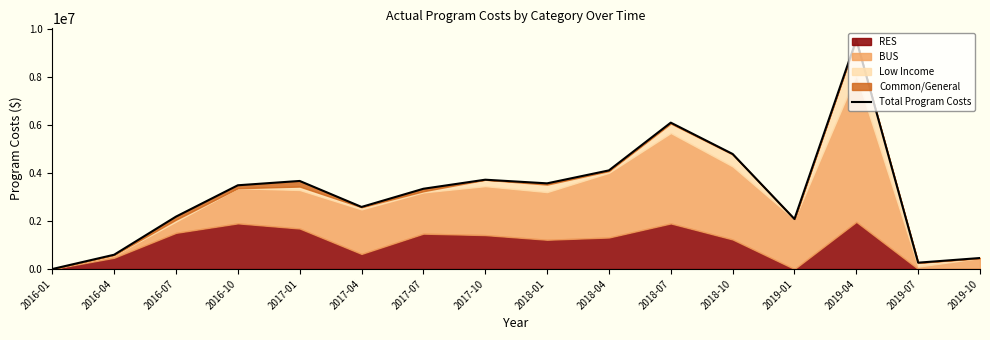

Where is the data nearest to the value 4782450?

2018-10